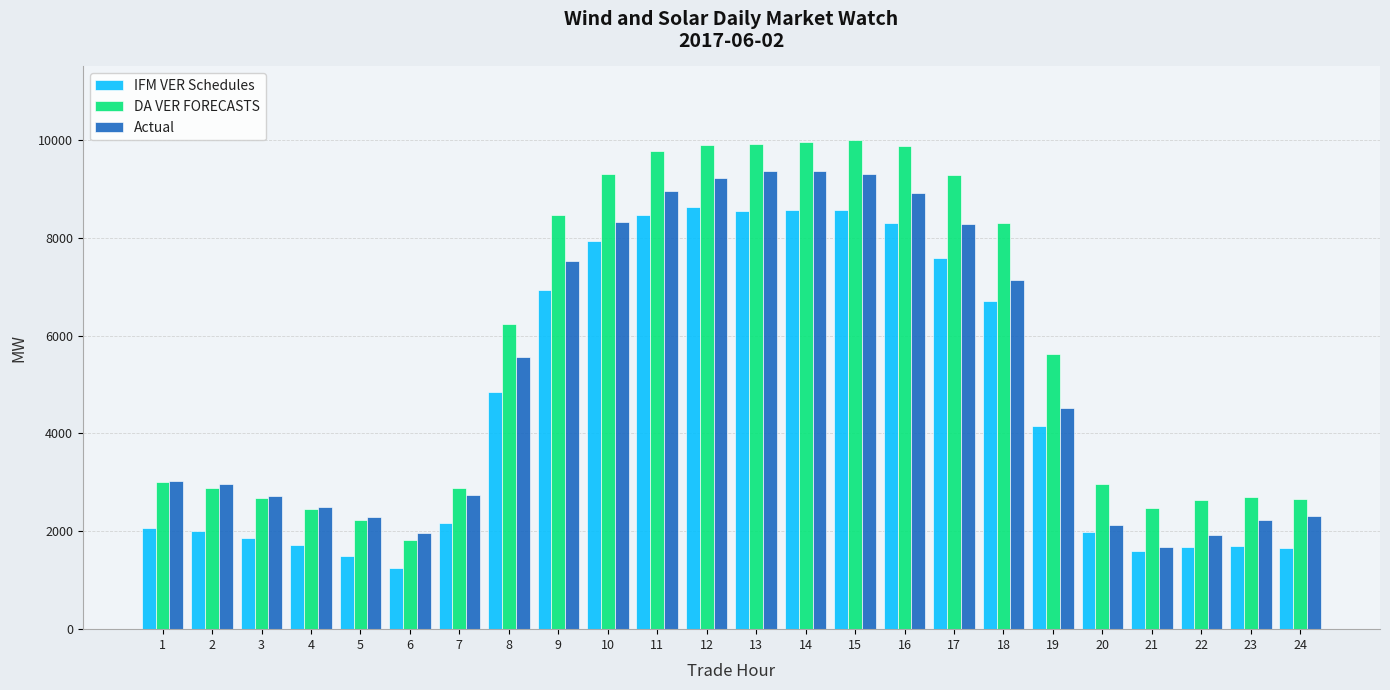

What is the difference between the Actual values at 1 and 9?

4503.1